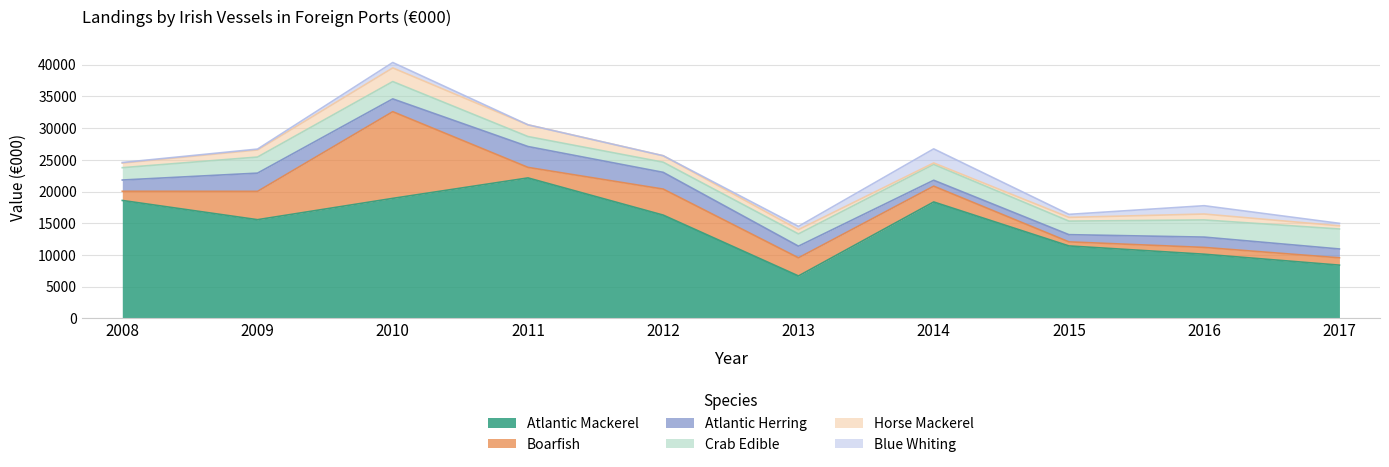

At which category does Crab Edible reach its first local peak?

2010